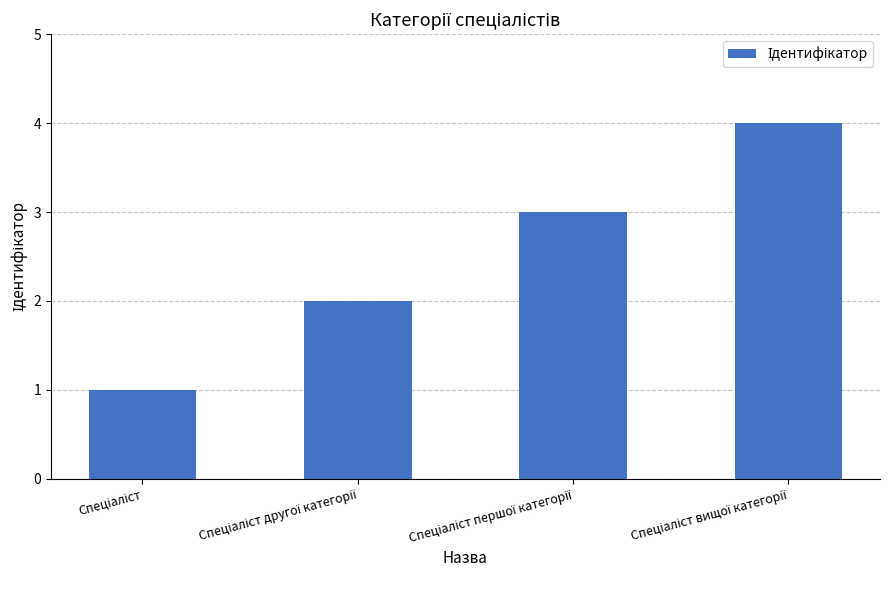

What is the greatest value displayed?

4